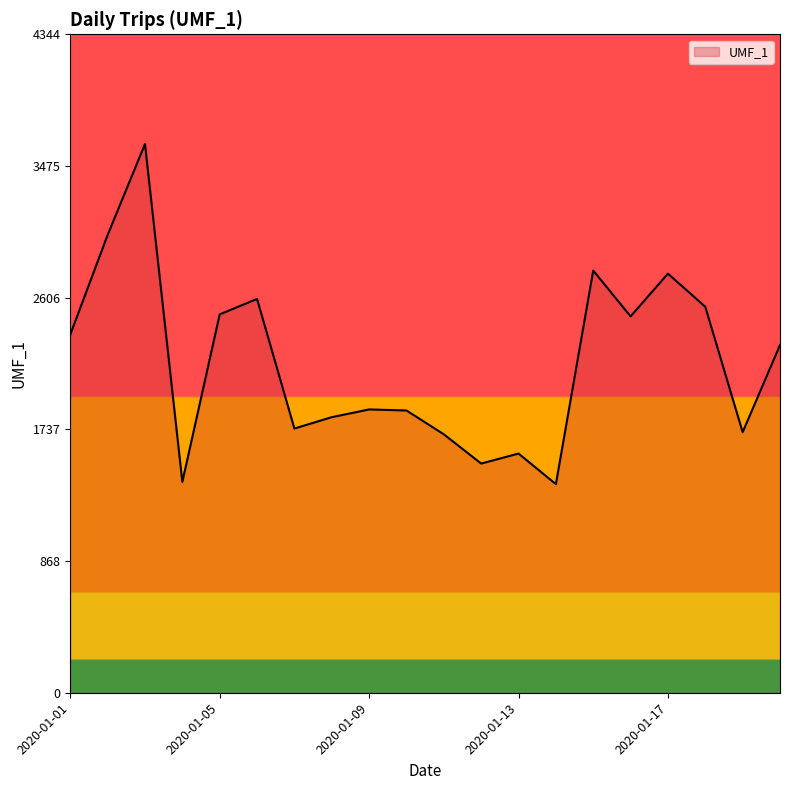

What is the minimum value shown in the chart?

1376